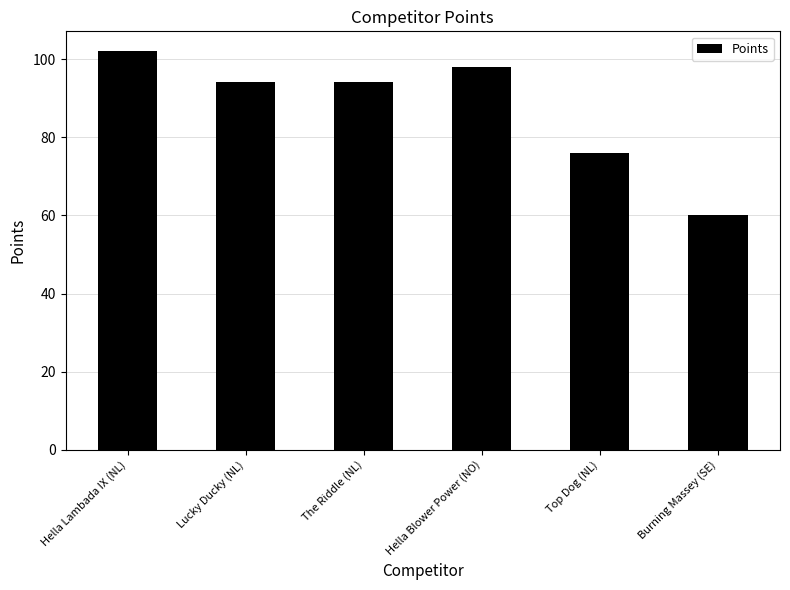

The chart shows a value of 94.1 at The Riddle (NL). True or false?

True